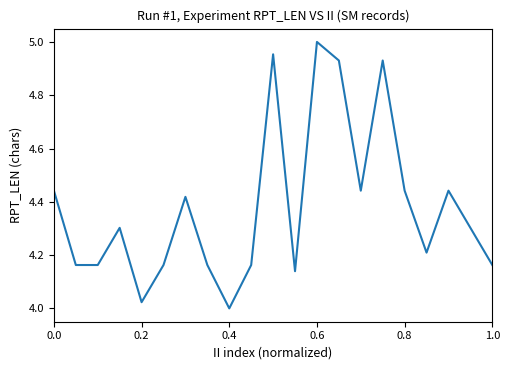

How many lines are shown in the chart?

1